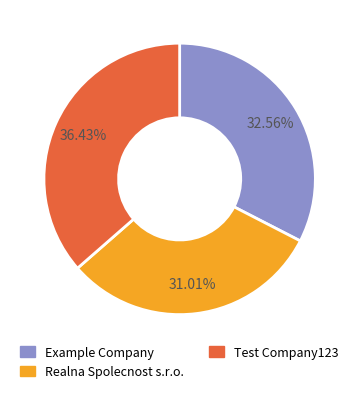

What is the largest slice in the pie chart?

Test Company123